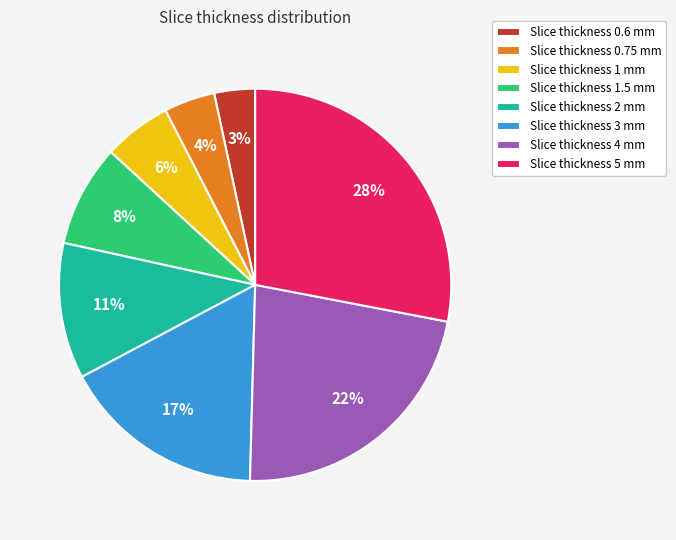

What percentage is the Slice thickness 5 mm slice, to the nearest percent?

28%